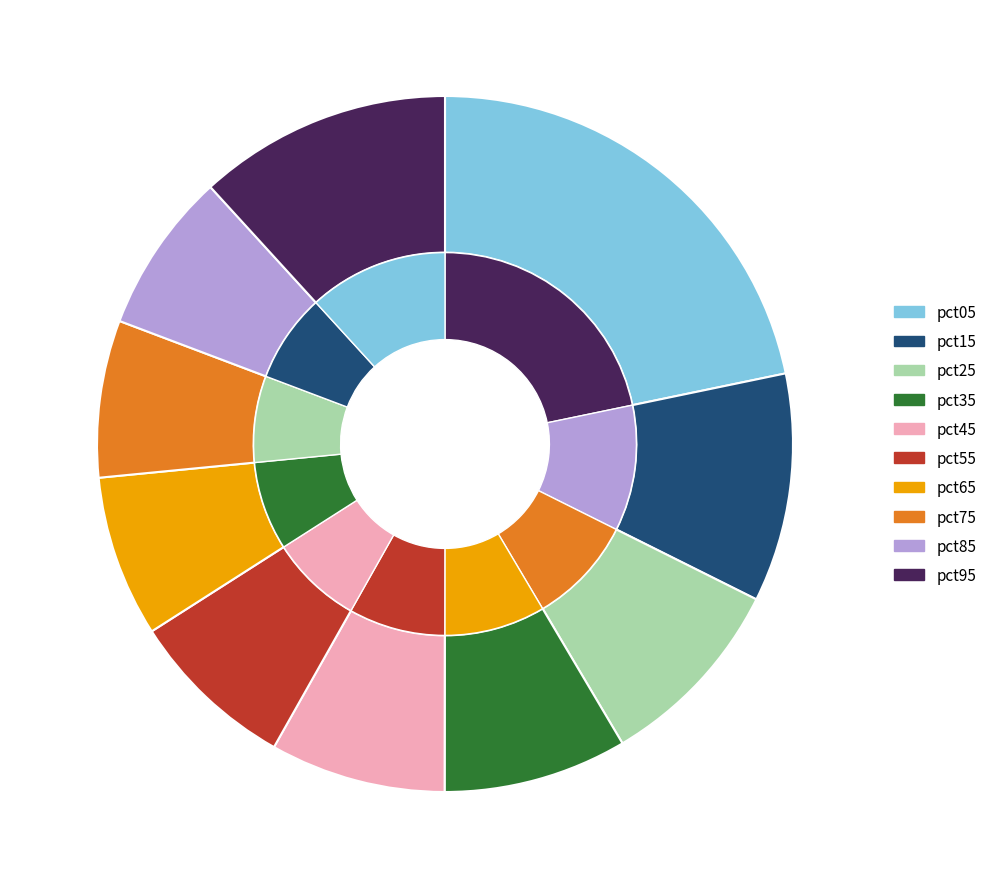

Is there a majority slice in this chart?

No